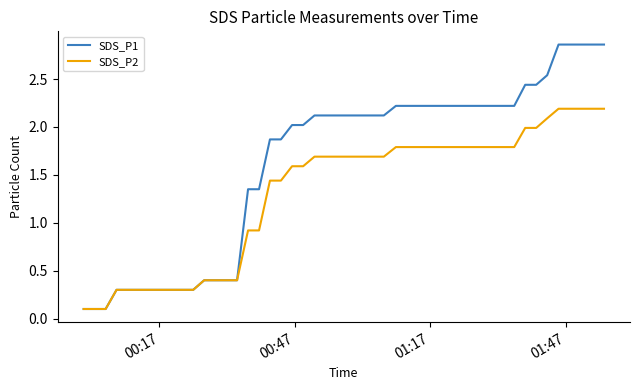

At how many categories does at least one series exceed 0?

40